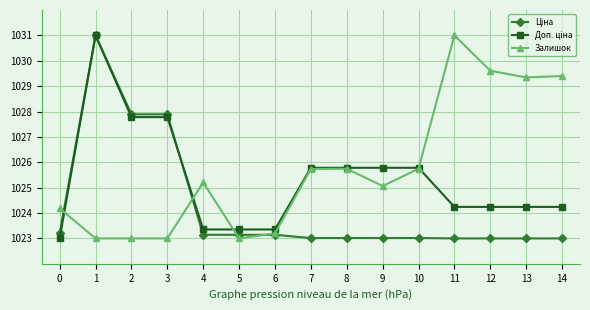

True or false: Залишок has a value of 1029.6 at 12.

True